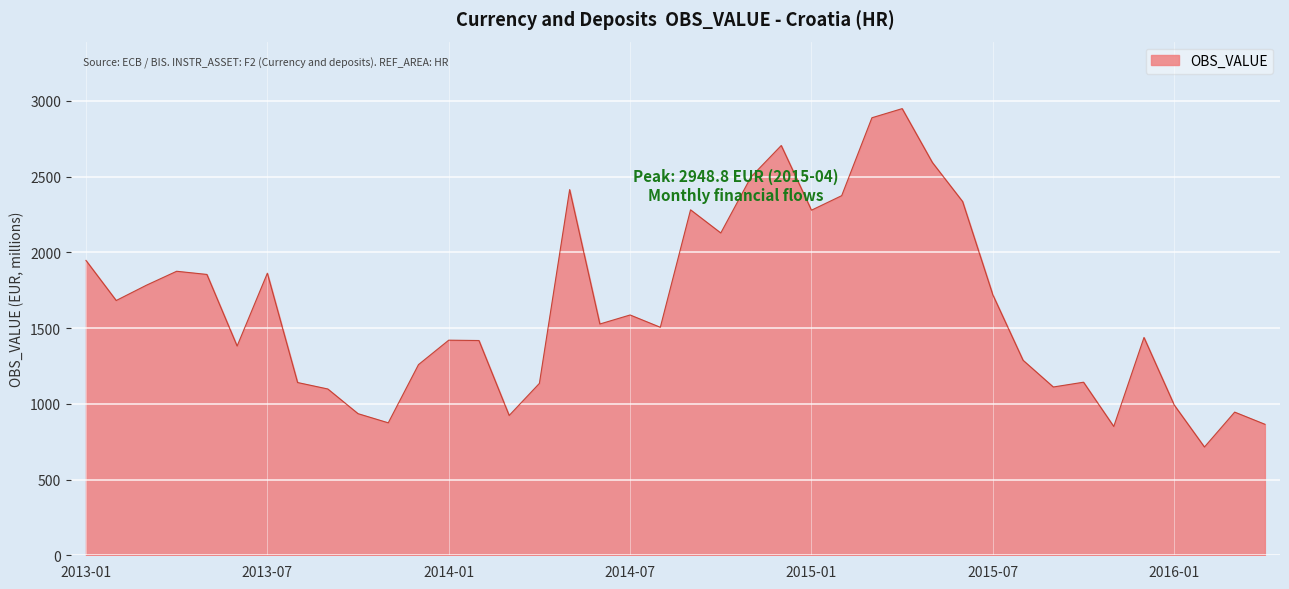

Does the chart have visible grid lines?

Yes